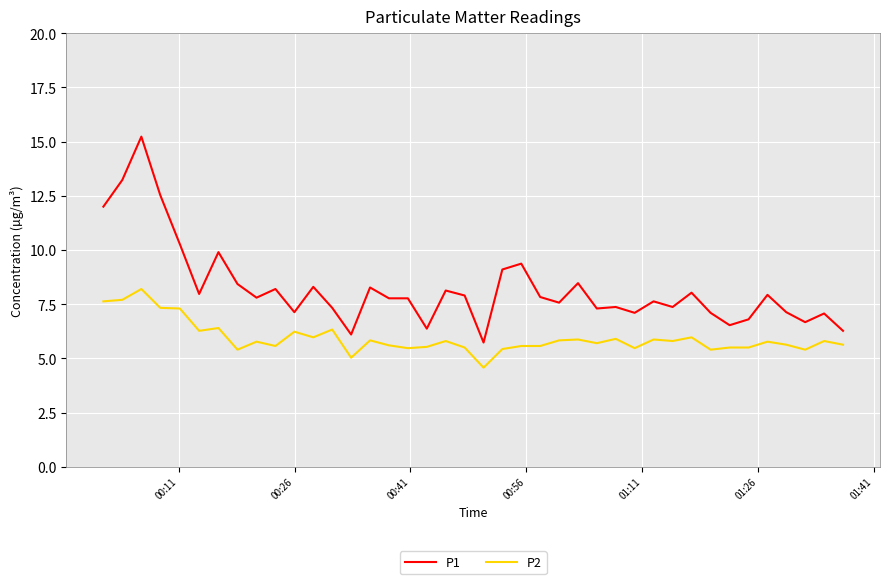

True or false: P2 and P1 cross at least once.

False